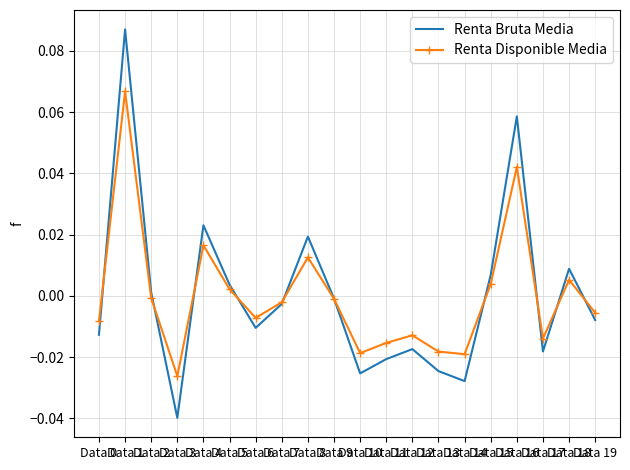

Which series changed the most between Data 14 and Data 16?

Renta Bruta Media